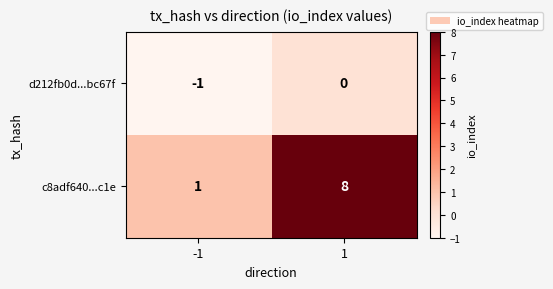

True or false: c8adf640...c1e has a value of 8 at 1.

True